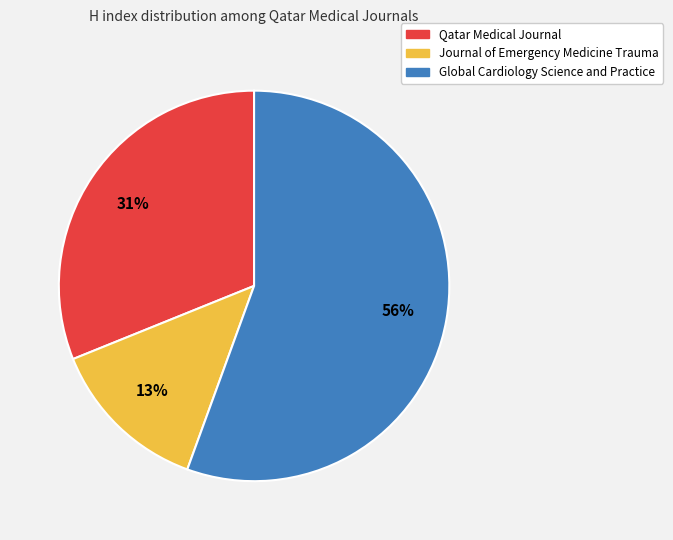

Is the sum of Journal of Emergency Medicine Trauma and Qatar Medical Journal greater than half?

No